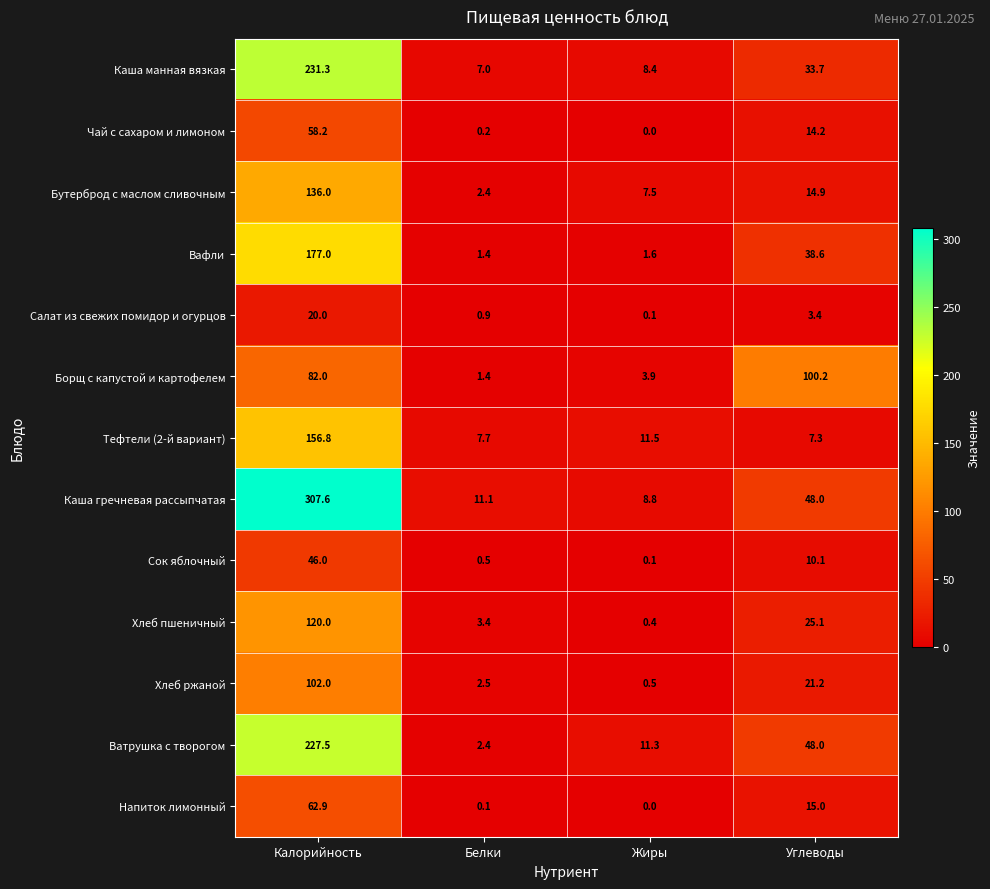

What is the sum of the Тефтели (2-й вариант) values at Белки and Калорийность?

164.5